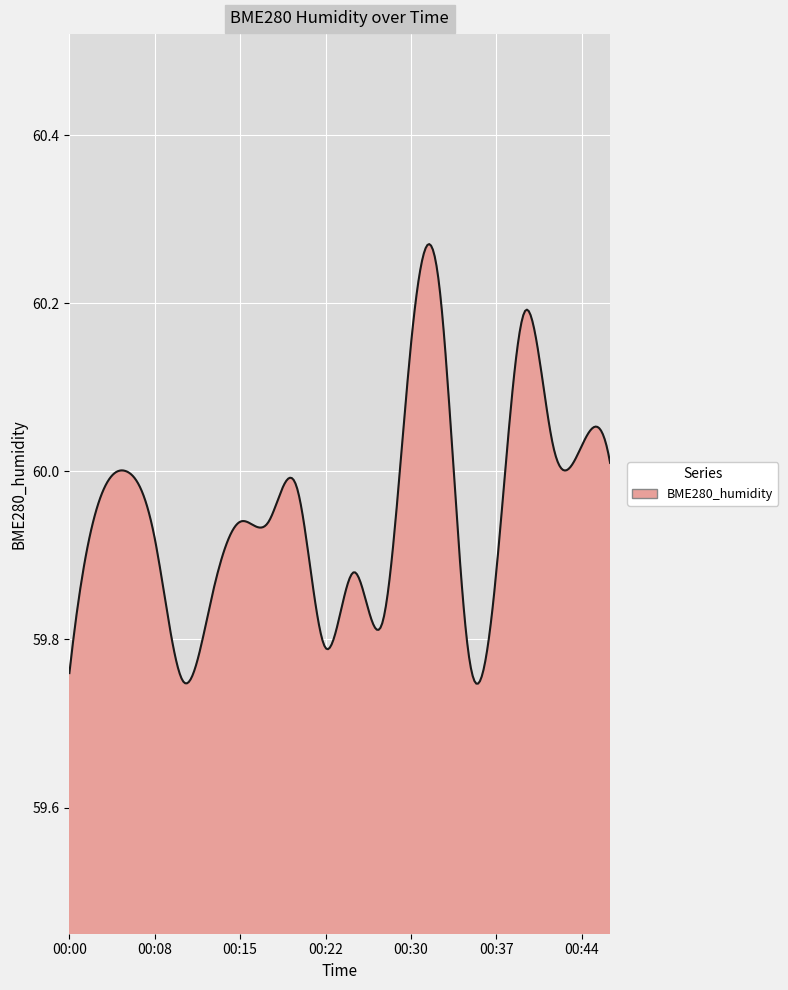

What is the difference between the maximum and minimum values?

0.5